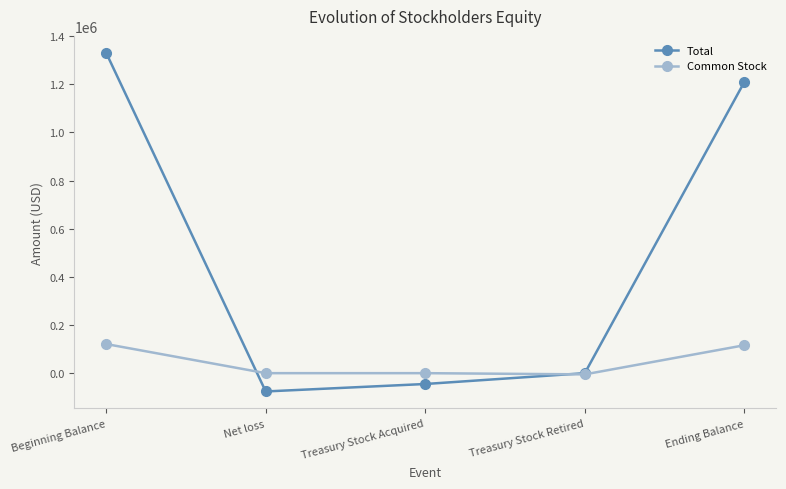

True or false: Total has a value of 1331000 at Beginning Balance.

True